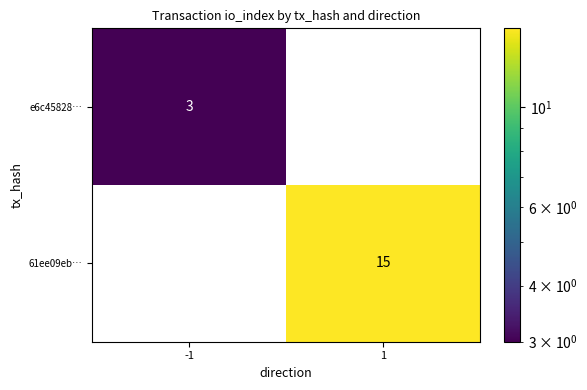

Which series has the widest spread of values?

61ee09eb…